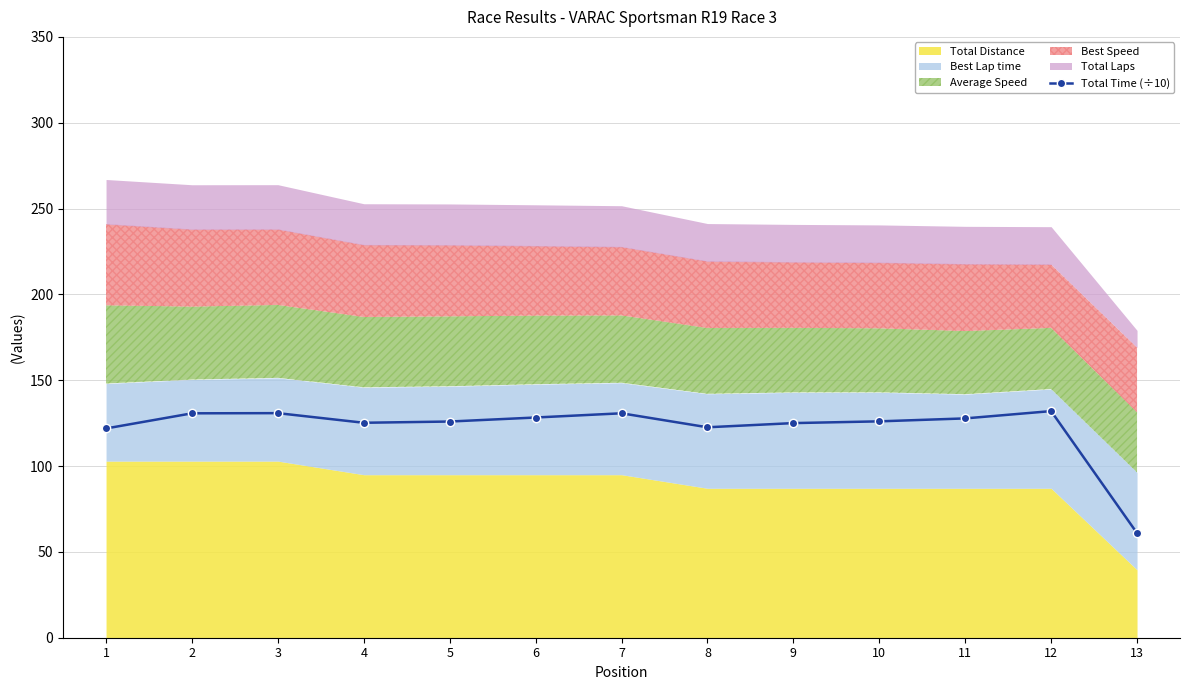

Count the number of values greater than 126.

7